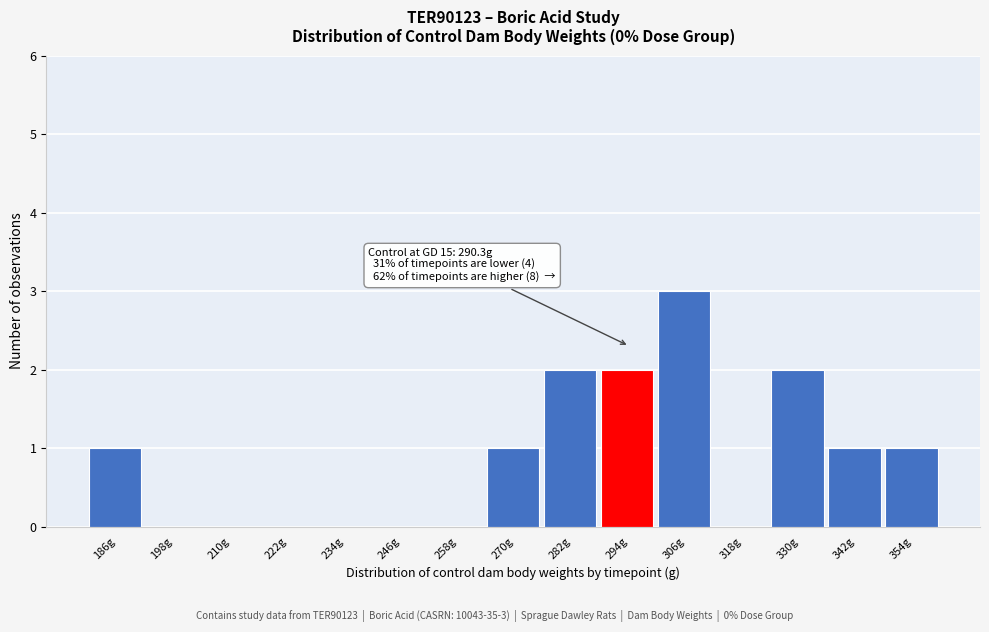

Which range on the x-axis has the tallest bar?

300 to 312